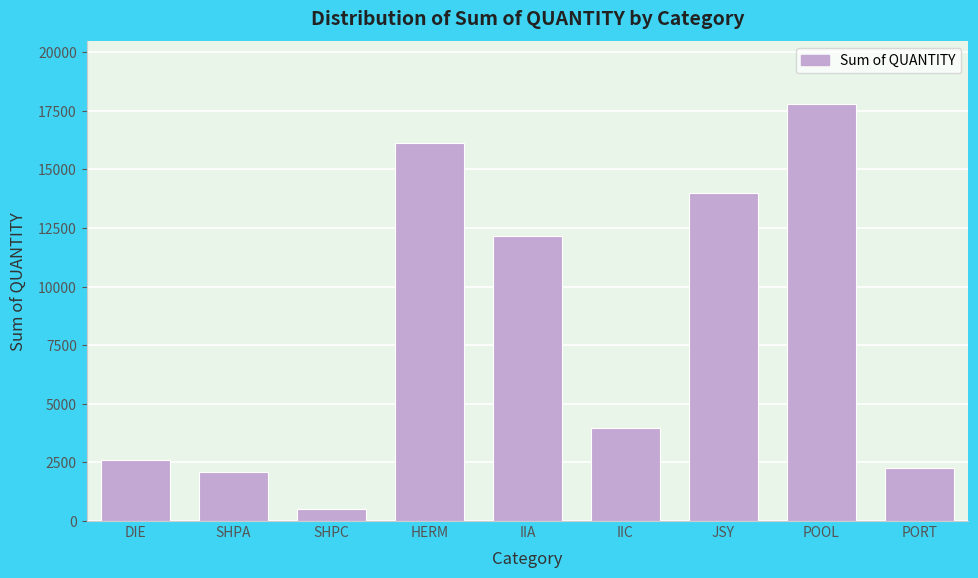

Reading right to left, list all the values displayed in this chart.

2255	17799	13997	3957	12179	16136	499	2099	2598